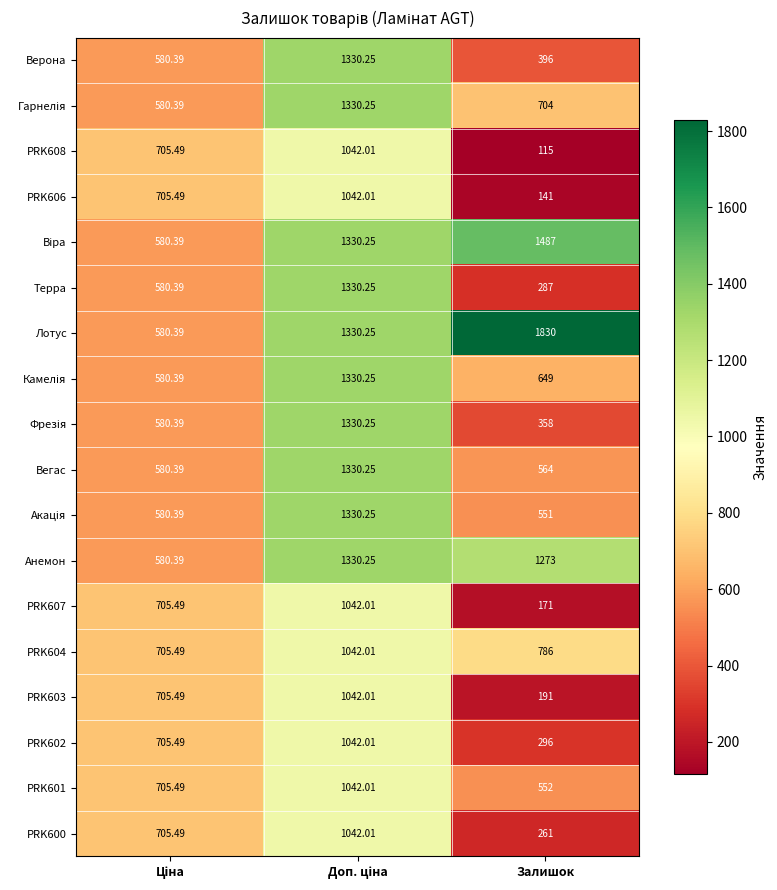

Which label corresponds to the largest value in the chart?

Залишок